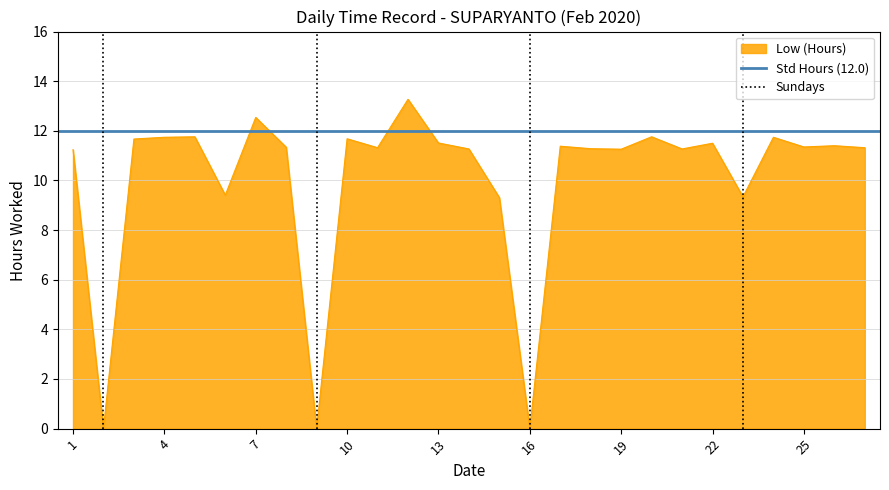

Between 17 and 8, which is larger?

17